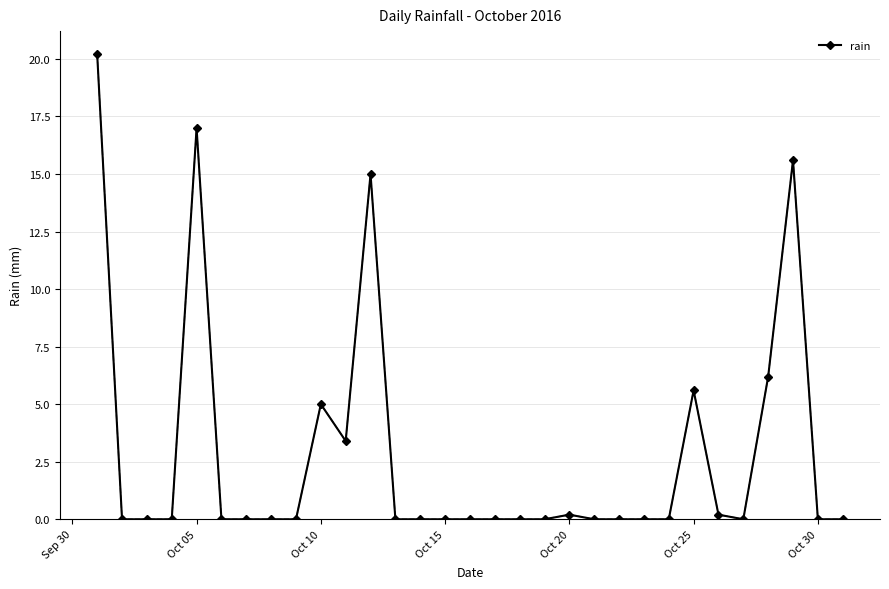

What is the greatest value displayed?

20.2